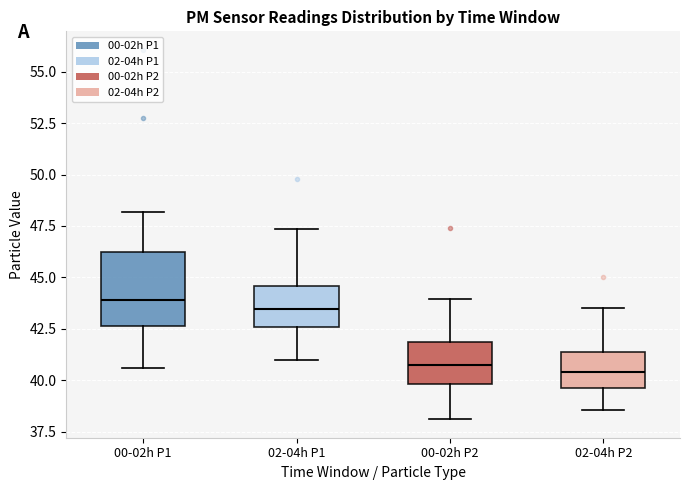

Reading left to right, transcribe this box plot: for each box, give where its median line is, the range the box spans, and where its two whiskers end, as read against the y-axis. The values are not printed on the chart, so give them approximately, as read against the axis.

00-02h P1: median 44.0, box 42.5 to 46.0, whiskers 40.5 to 48.0
02-04h P1: median 43.5, box 42.5 to 44.5, whiskers 41.0 to 47.5
00-02h P2: median 41.0, box 40.0 to 42.0, whiskers 38.0 to 44.0
02-04h P2: median 40.5, box 39.5 to 41.5, whiskers 38.5 to 43.5